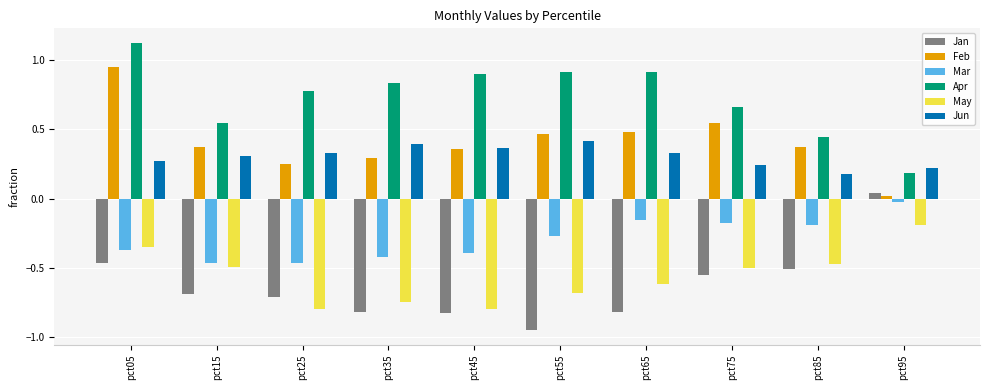

What is the sum of the Apr values at pct85 and pct05?

1.6